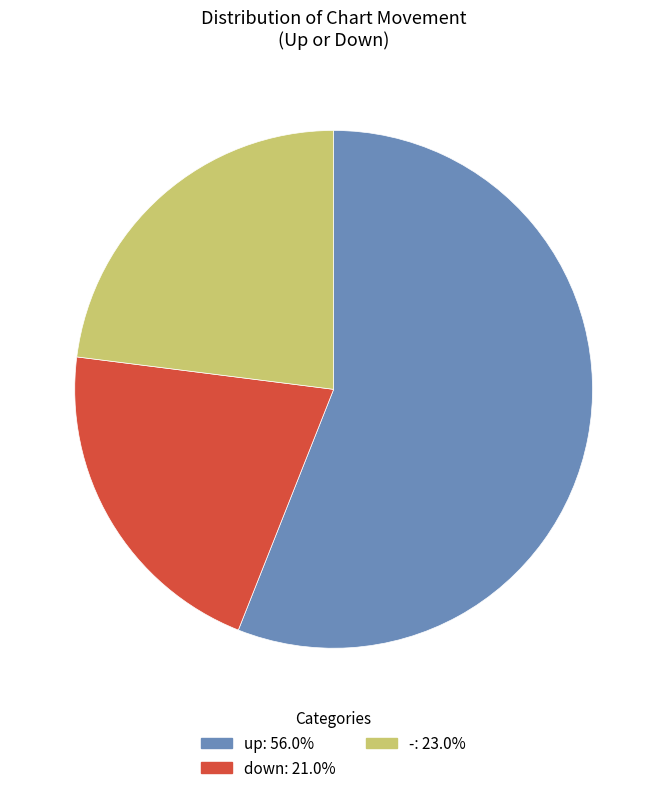

Does up represent more than half of the total?

Yes